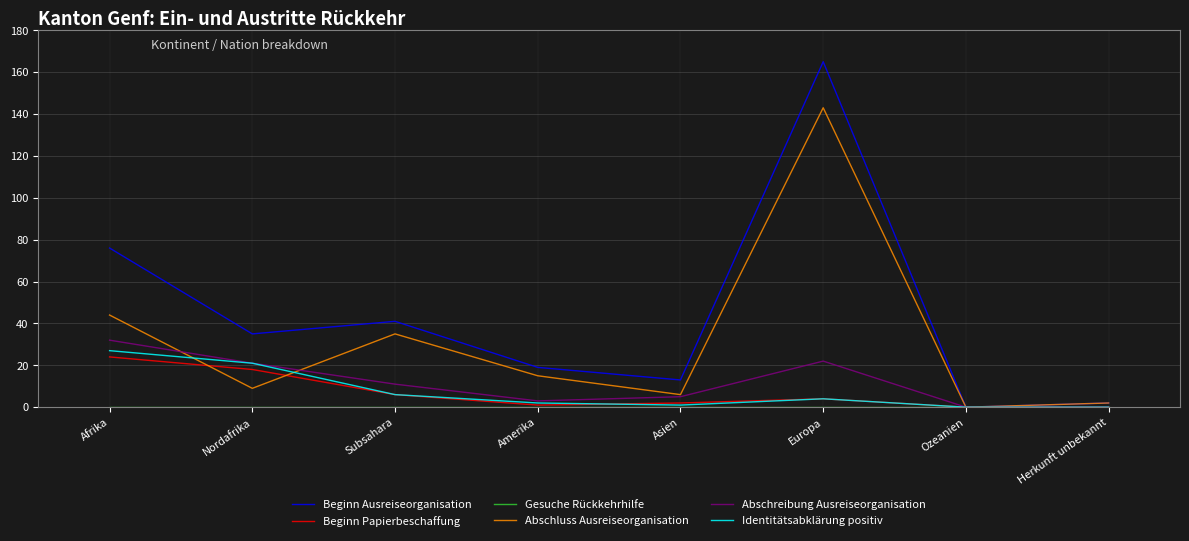

What is the greatest value displayed?

165